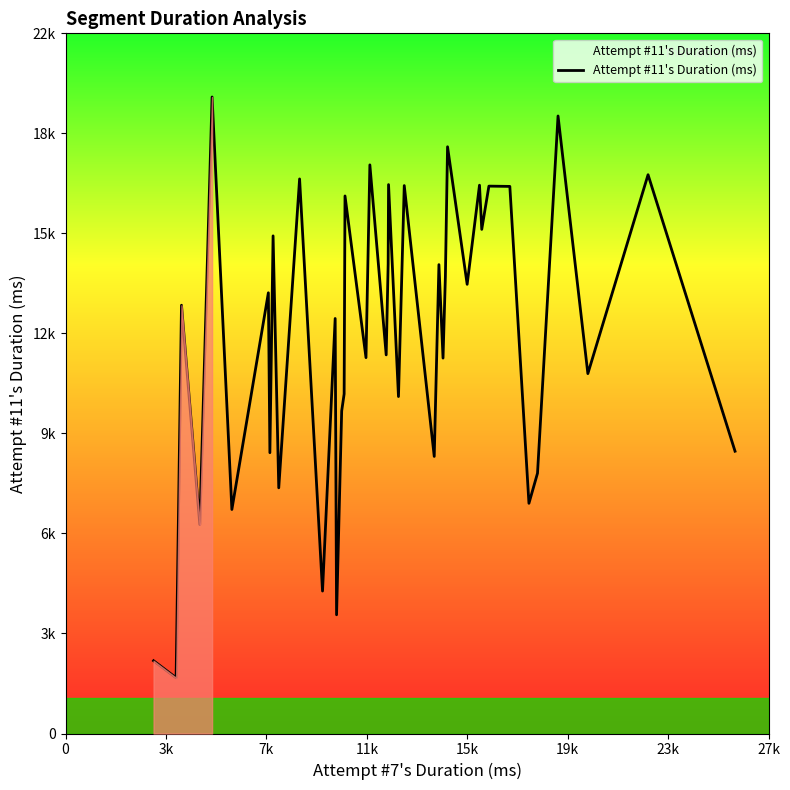

Does the chart have visible grid lines?

No